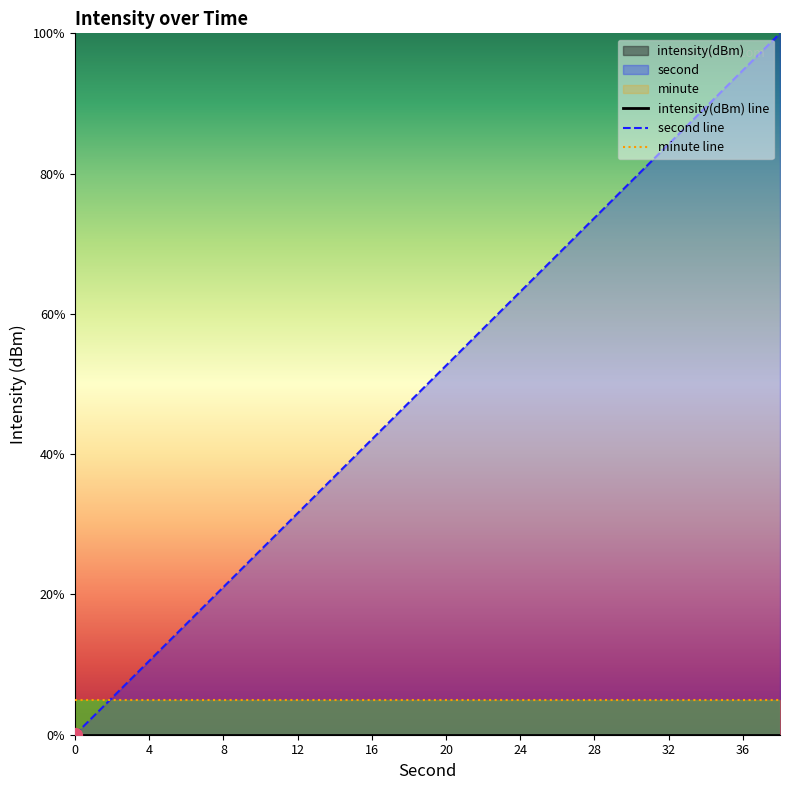

Reading left to right, what are all the values shown in this chart?

intensity(dBm) line: 0.0	0.0	0.0	0.0	0.0	0.0	0.0	0.0	0.0	0.0	0.0	0.0	0.0	0.0	0.0	0.0	0.0	0.0	0.0	0.0
second line: 0.0	5.3	10.5	15.8	21.1	26.3	31.6	36.8	42.1	47.4	52.6	57.9	63.2	68.4	73.7	78.9	84.2	89.5	94.7	100.0
minute line: 5.0	5.0	5.0	5.0	5.0	5.0	5.0	5.0	5.0	5.0	5.0	5.0	5.0	5.0	5.0	5.0	5.0	5.0	5.0	5.0